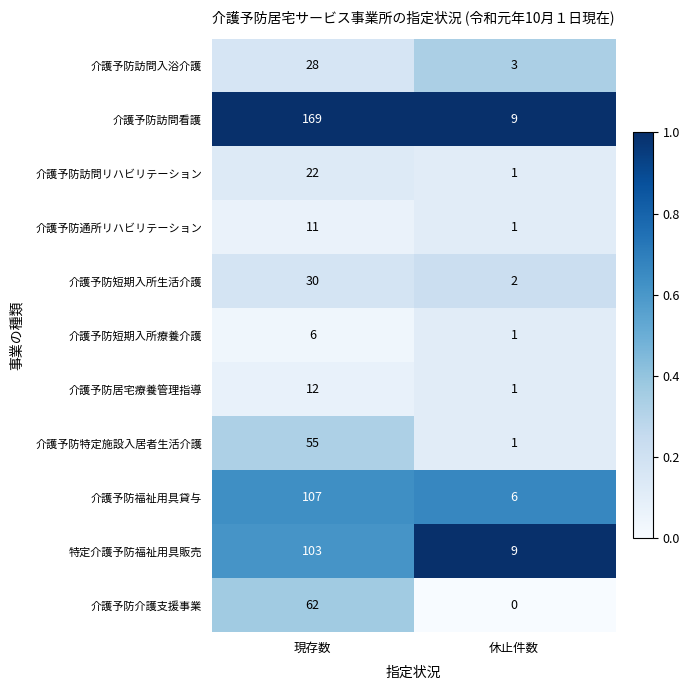

Reading right to left, list all the values displayed in this chart.

介護予防訪問入浴介護: 3	28
介護予防訪問看護: 9	169
介護予防訪問リハビリテーション: 1	22
介護予防通所リハビリテーション: 1	11
介護予防短期入所生活介護: 2	30
介護予防短期入所療養介護: 1	6
介護予防居宅療養管理指導: 1	12
介護予防特定施設入居者生活介護: 1	55
介護予防福祉用具貸与: 6	107
特定介護予防福祉用具販売: 9	103
介護予防介護支援事業: 0	62